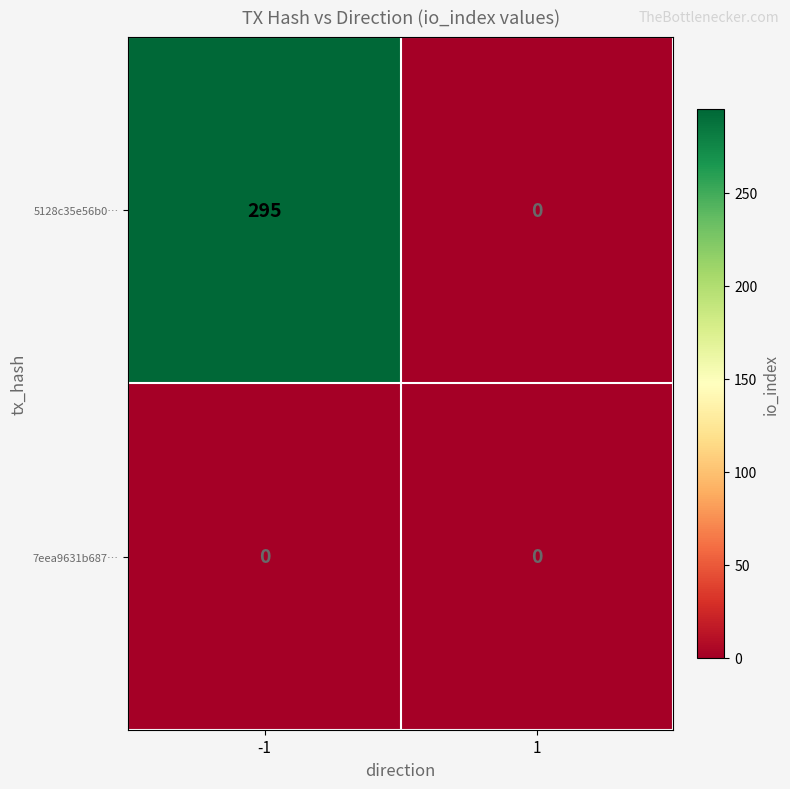

Which series has the largest range (max minus min)?

5128c35e56b0…